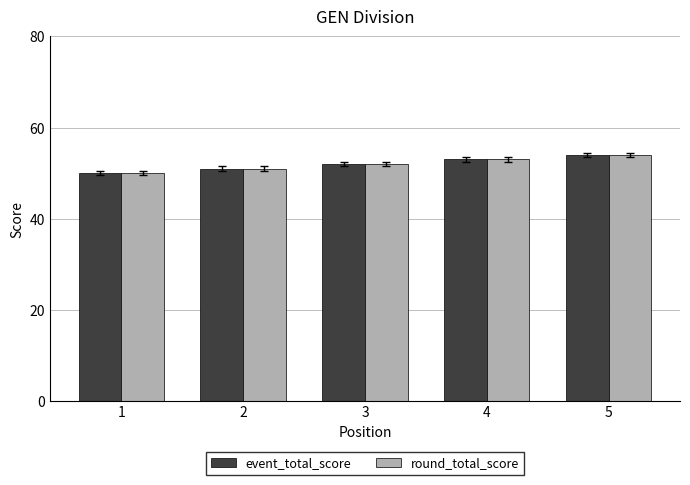

What is the smallest value displayed?

50